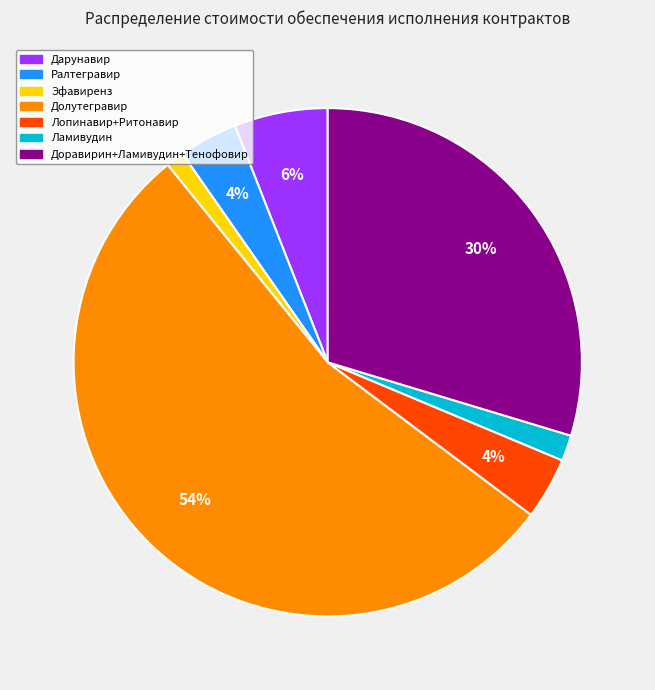

How many segments does this pie chart have?

7